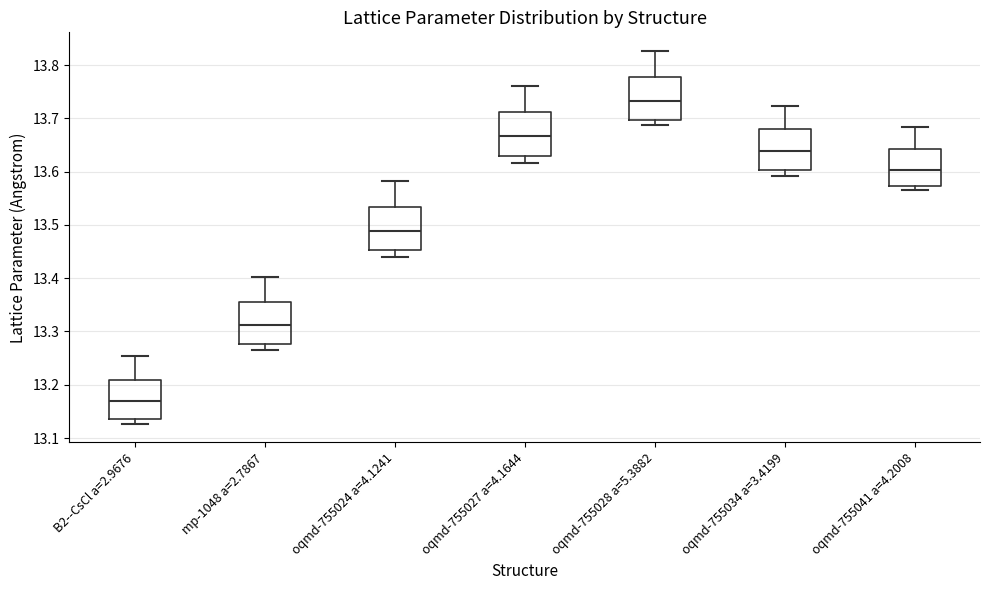

Reading left to right, read every box against the y-axis: the position of its median line, the range the box covers, and the ends of its whiskers. The values are not printed on the chart, so give them approximately, as read against the axis.

B2--CsCl a=2.9676: median 13.17, box 13.14 to 13.21, whiskers 13.13 to 13.25
mp-1048 a=2.7867: median 13.31, box 13.28 to 13.35, whiskers 13.26 to 13.40
oqmd-755024 a=4.1241: median 13.49, box 13.45 to 13.53, whiskers 13.44 to 13.58
oqmd-755027 a=4.1644: median 13.67, box 13.63 to 13.71, whiskers 13.62 to 13.76
oqmd-755028 a=5.3882: median 13.73, box 13.70 to 13.78, whiskers 13.69 to 13.83
oqmd-755034 a=3.4199: median 13.64, box 13.60 to 13.68, whiskers 13.59 to 13.72
oqmd-755041 a=4.2008: median 13.60, box 13.57 to 13.64, whiskers 13.56 to 13.68